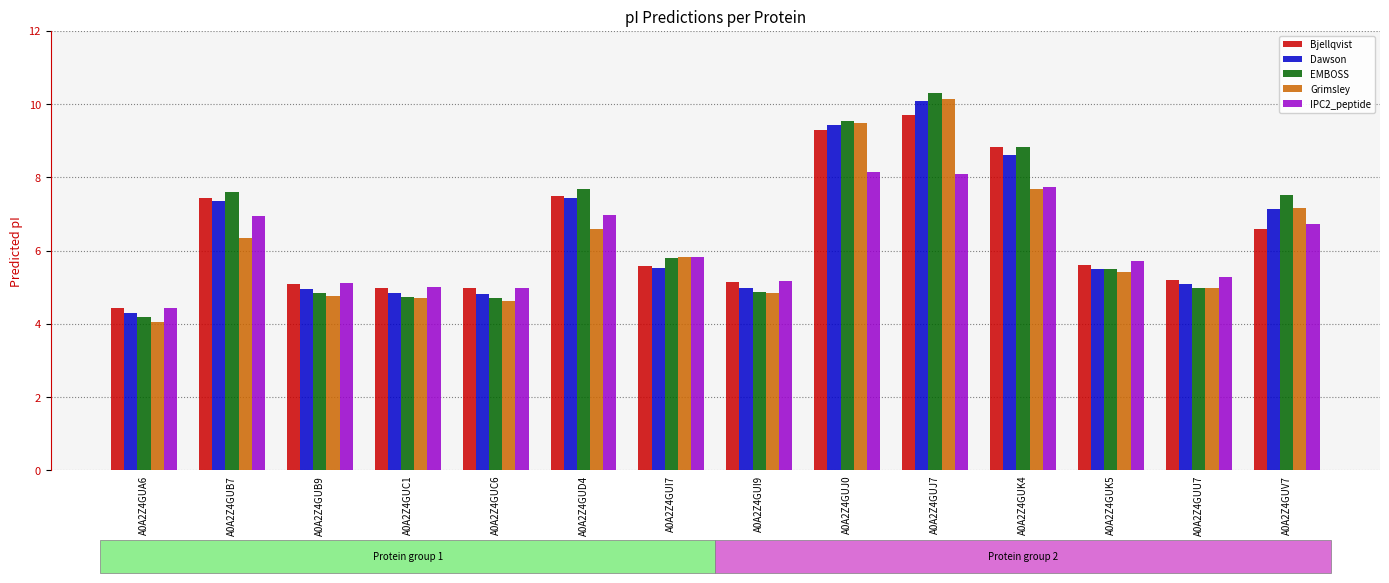

At which category is the sum across all series the highest?

A0A2Z4GUJ7